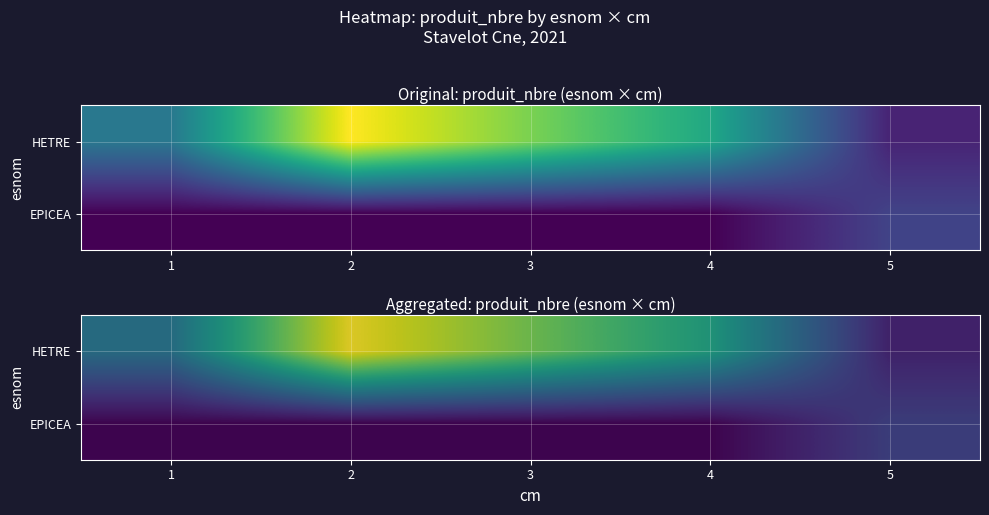

Rank the series by their maximum value, from highest to lowest.

HETRE, EPICEA